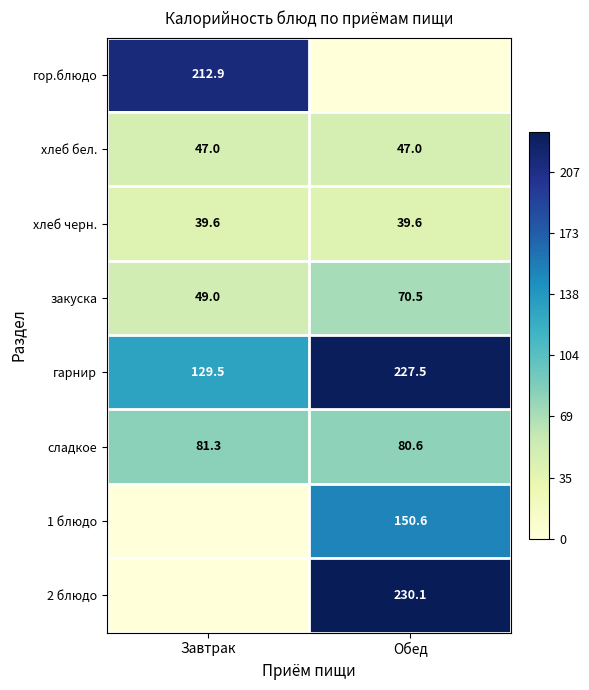

Between Завтрак and Обед, which is larger?

Завтрак